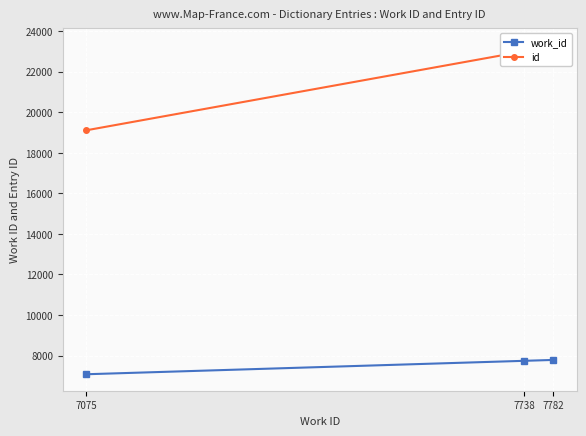

The id series shows 40833 at 7782. True or false?

False